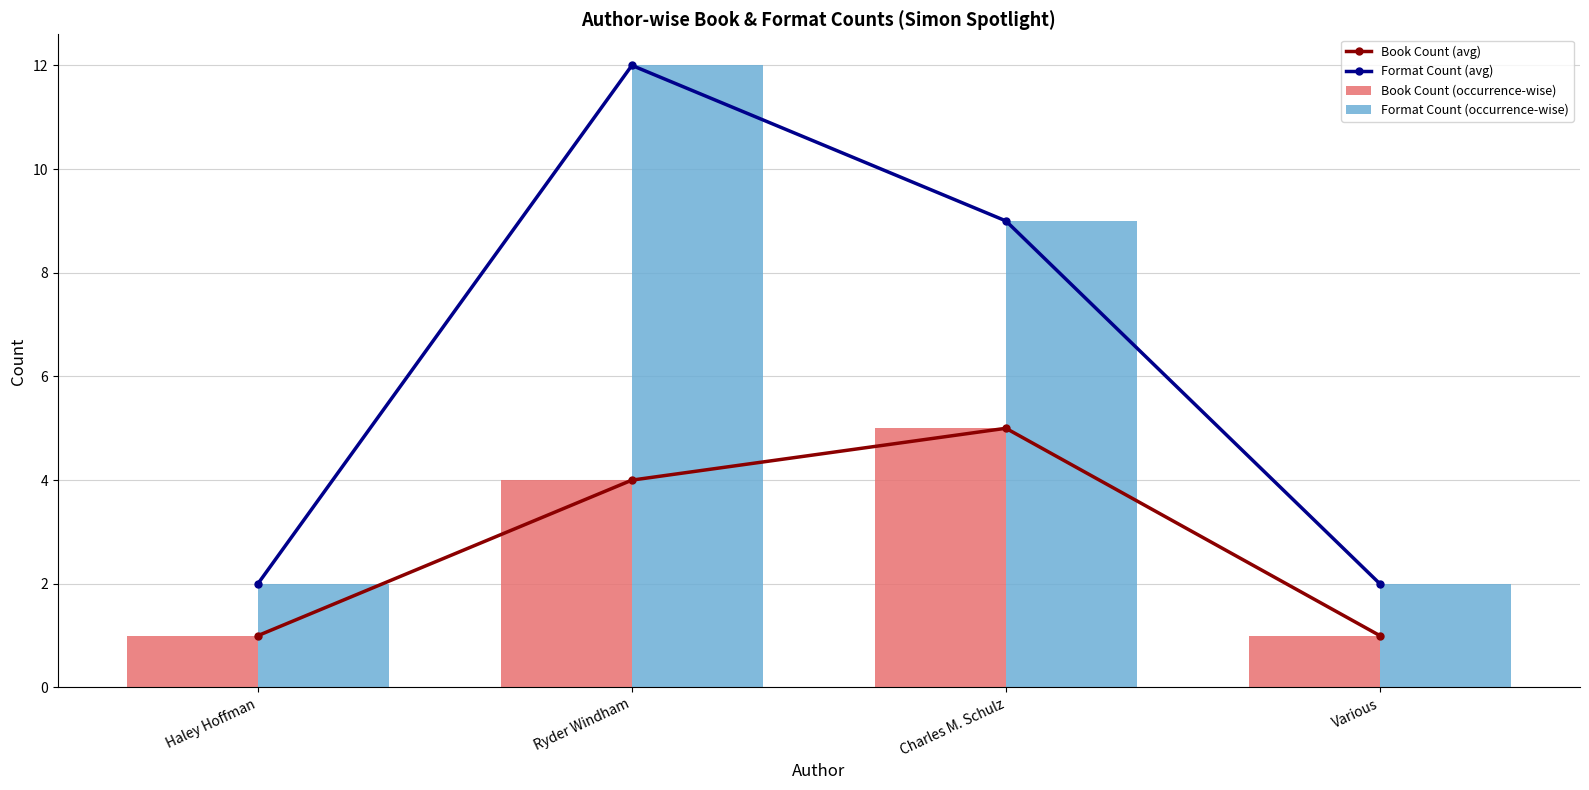

At how many categories does at least one series exceed 5?

2